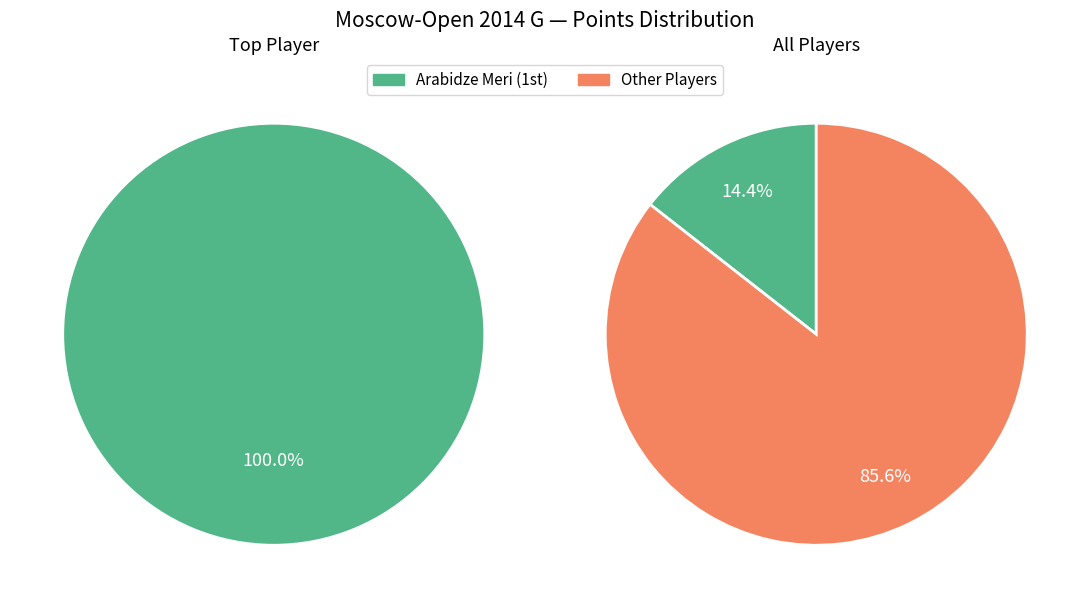

Is it true that Vasilevich Irina is 21% of the pie?

False